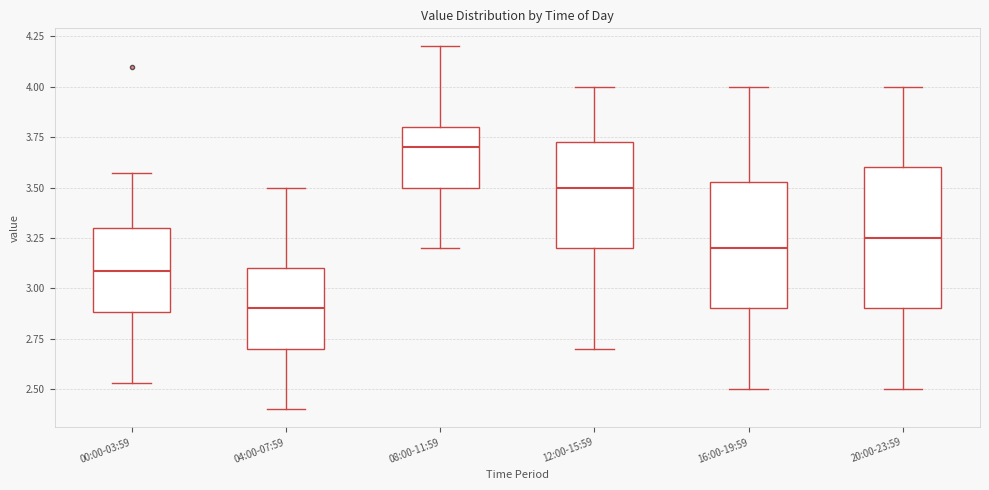

Which box has the highest median line?

08:00-11:59